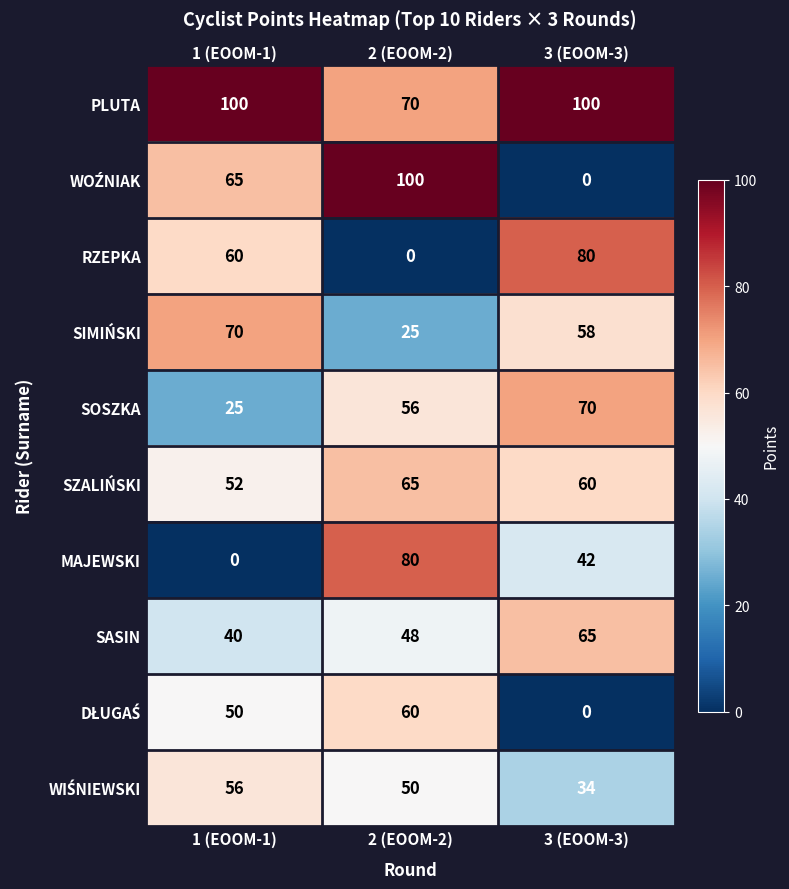

What is the total value across all series at 3 (EOOM-3)?

509